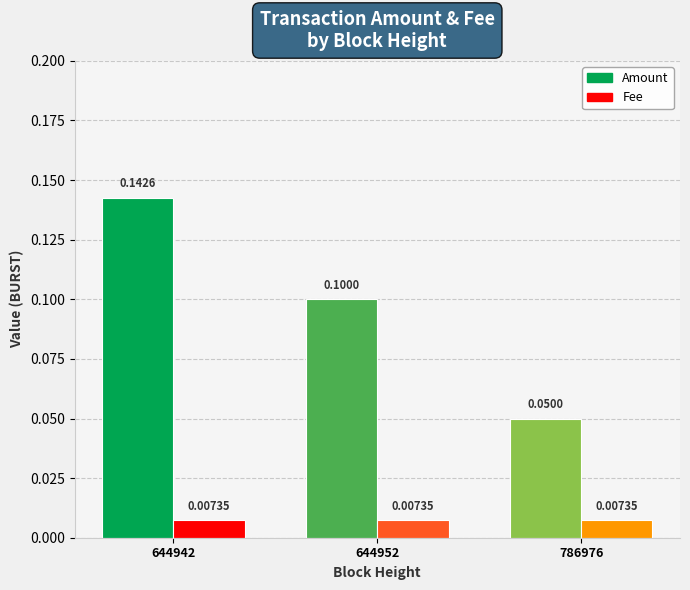

Between 644942 and 786976, which is larger?

644942